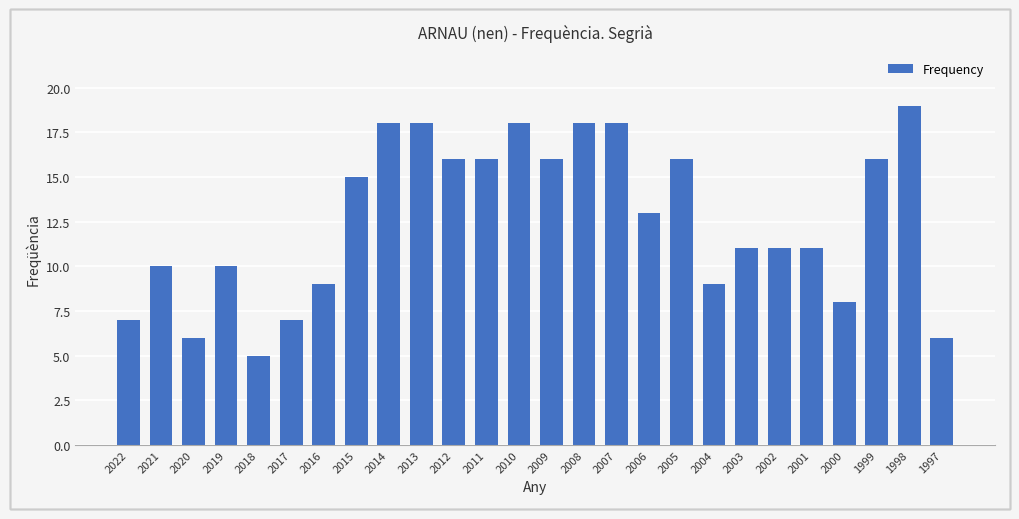

Reading left to right, transcribe all the data shown in this chart.

7	10	6	10	5	7	9	15	18	18	16	16	18	16	18	18	13	16	9	11	11	11	8	16	19	6